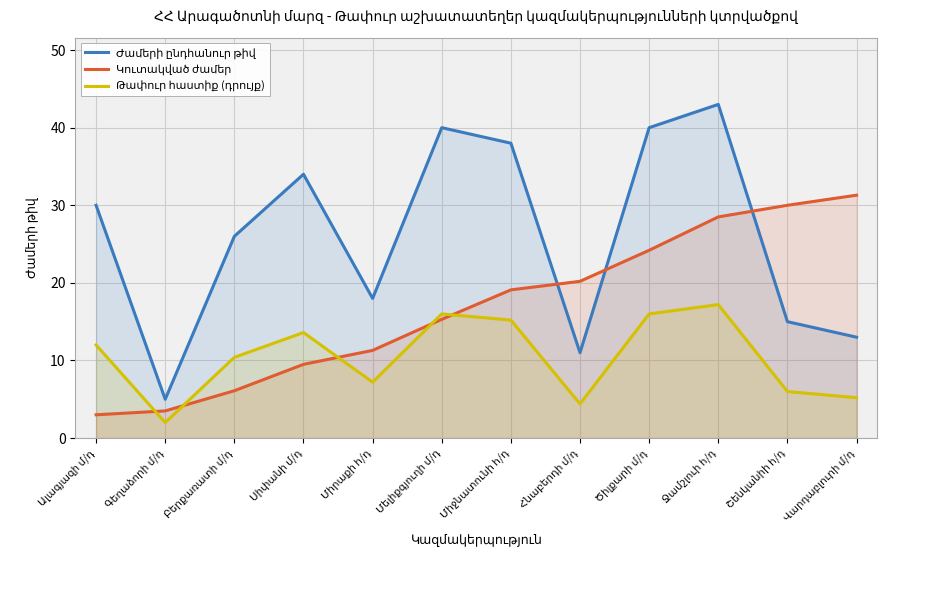

At which category does Թափուր հաստիք (դրույք) reach its first local peak?

Սիփանի մ/դ